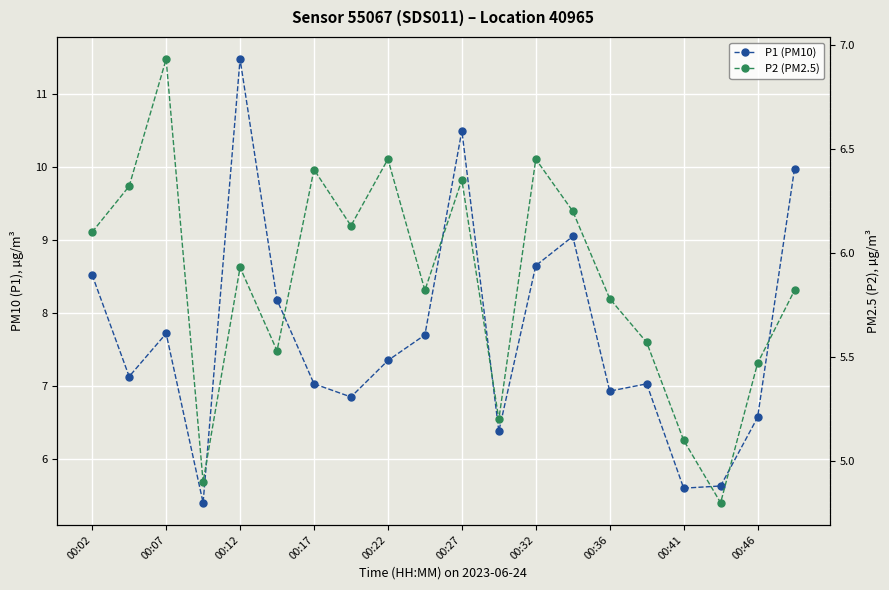

What are all the series names shown in the legend?

P1 (PM10), P2 (PM2.5)